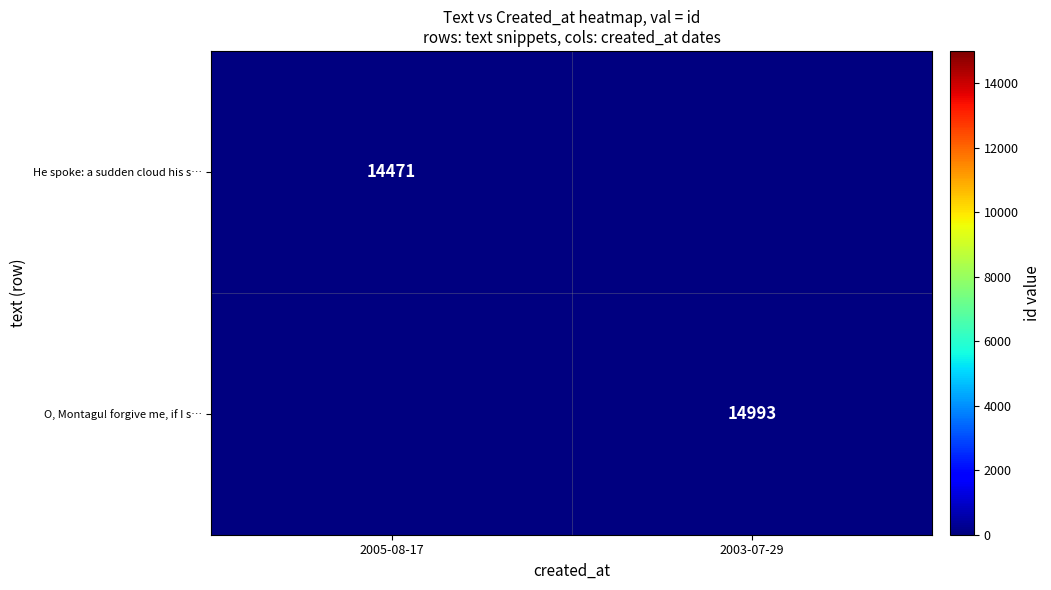

The He spoke: a sudden cloud his s… series shows 7525 at 2005-08-17. True or false?

False